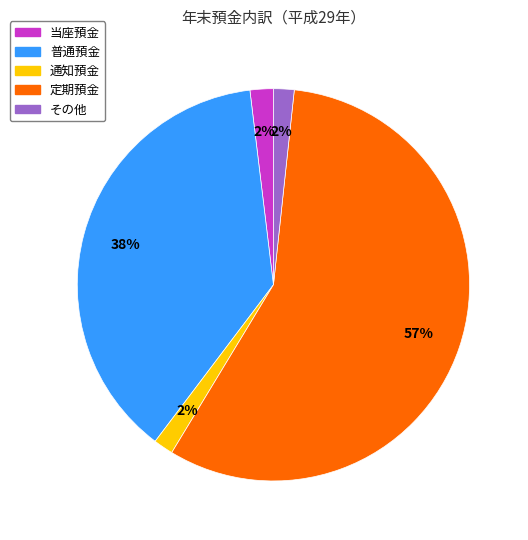

Is there any slice that represents more than half of the pie?

Yes